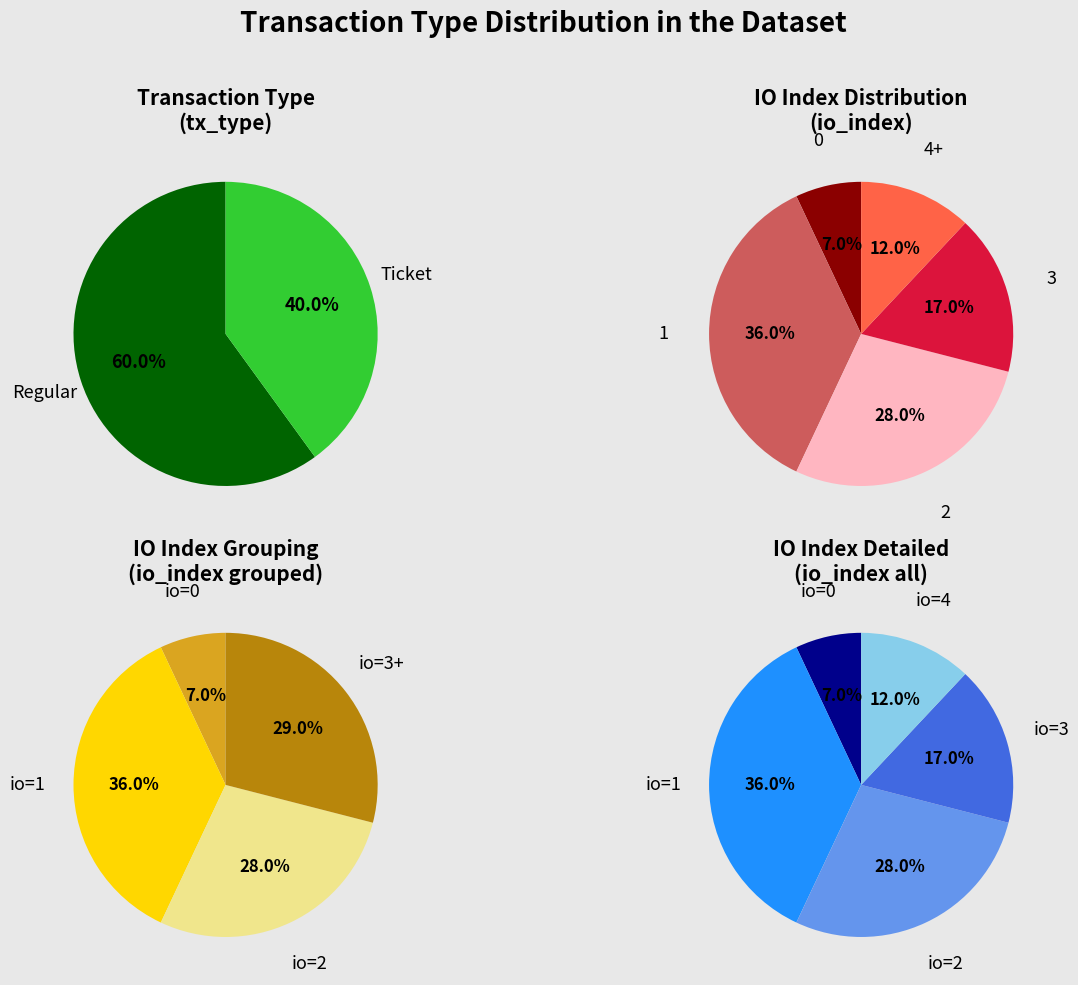

Does any single category account for the majority?

No